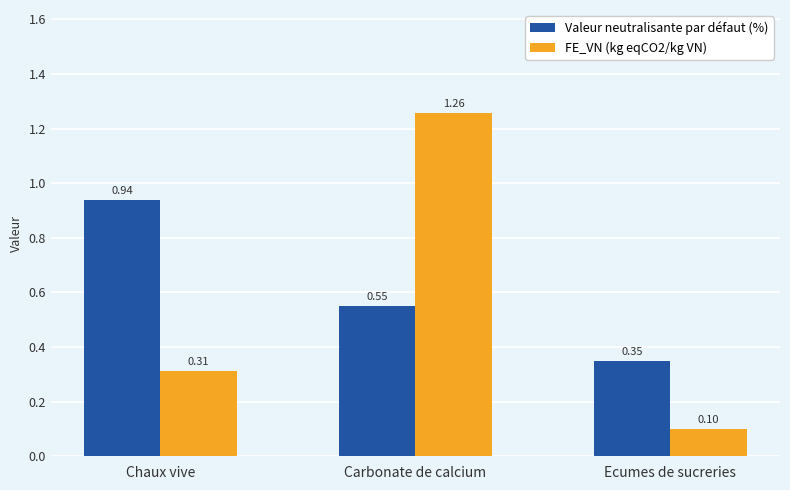

Between Chaux vive and Carbonate de calcium, which series saw the biggest shift?

FE_VN (kg eqCO2/kg VN)